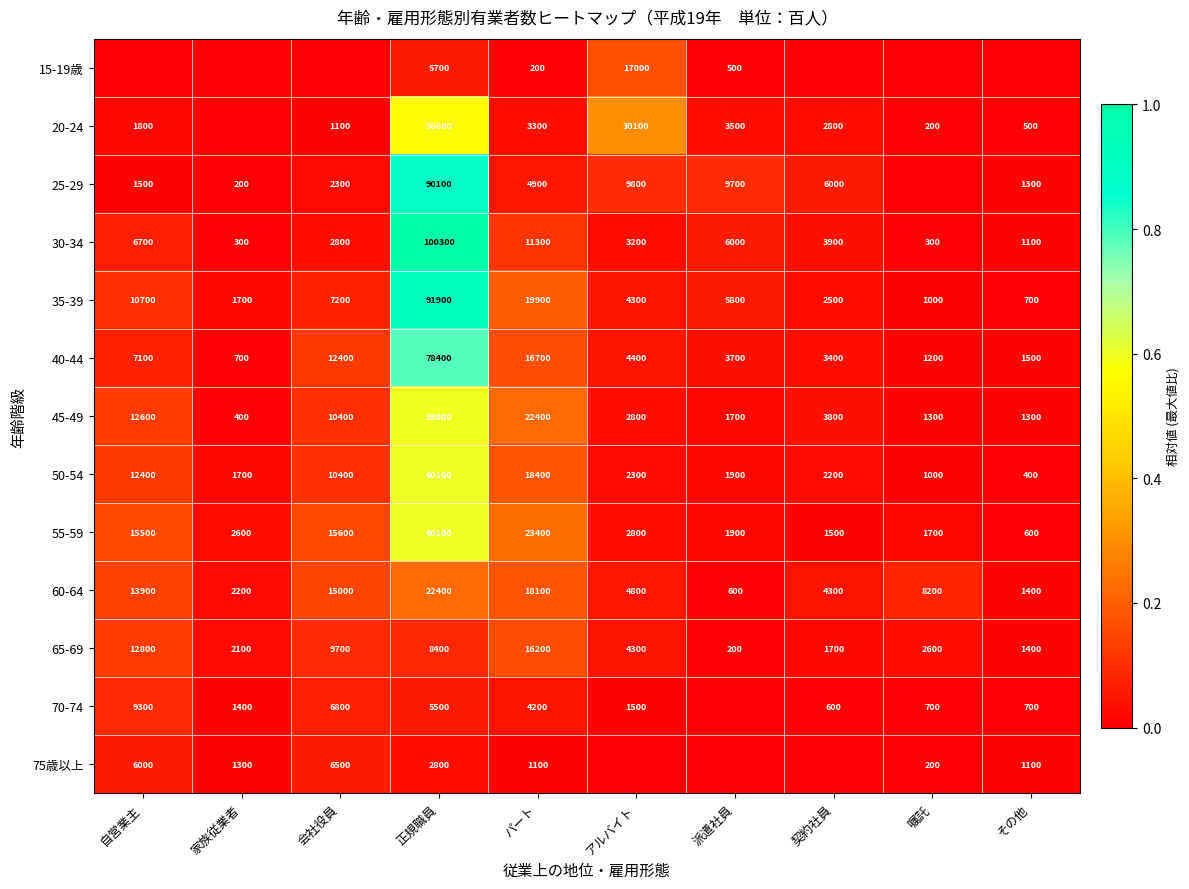

What is the difference between the maximum and minimum values in the 30-34 series?

100000